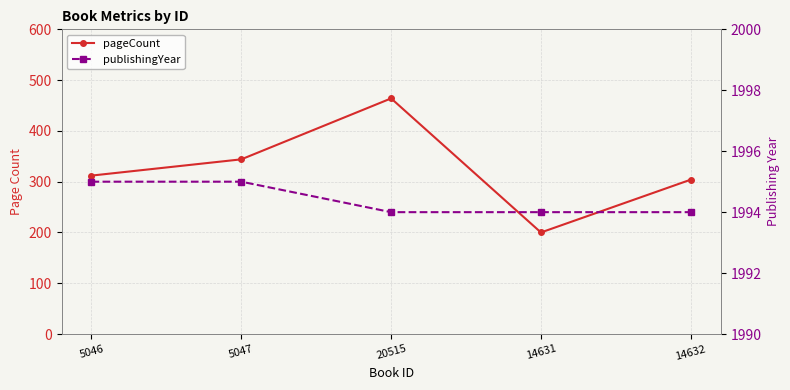

What is the label of the 3rd point from the right?

20515